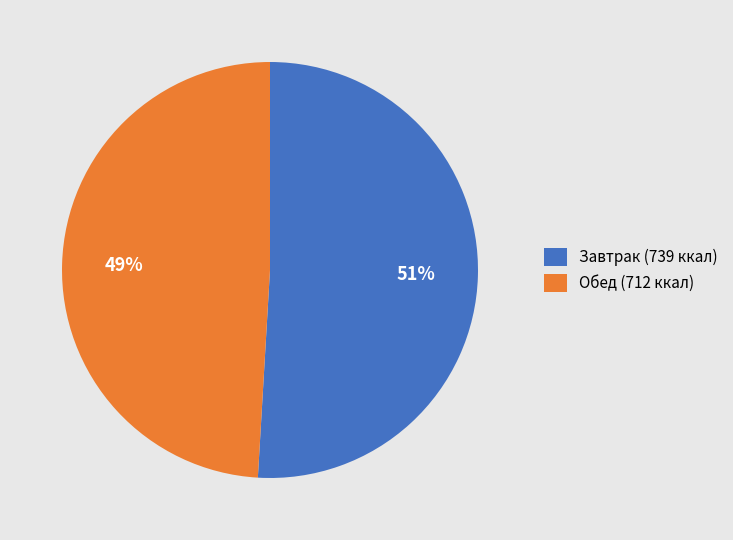

Do Обед (712 ккал) and Завтрак (739 ккал) together represent more than half of the pie?

Yes